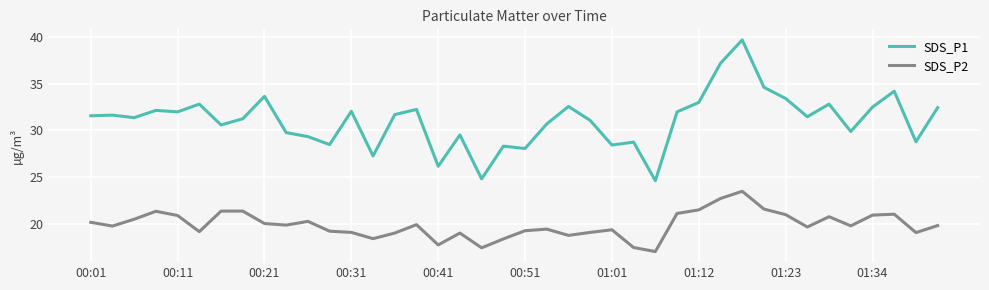

True or false: SDS_P2 and SDS_P1 cross at least once.

False